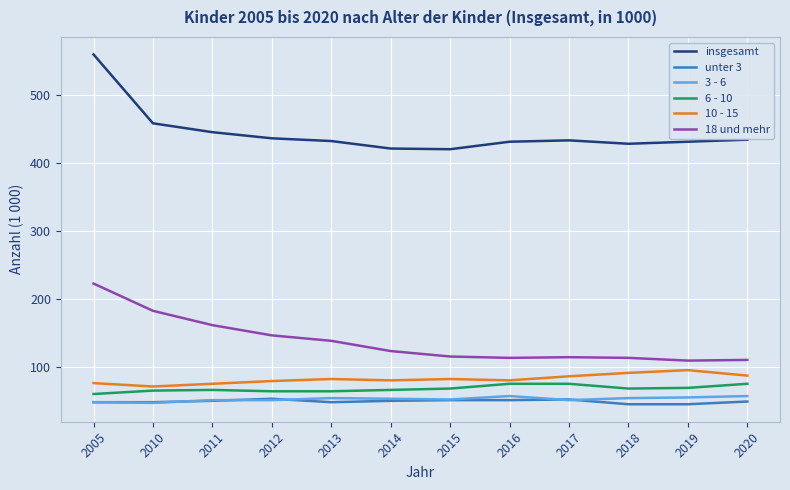

At which category is the sum across all series the highest?

2005